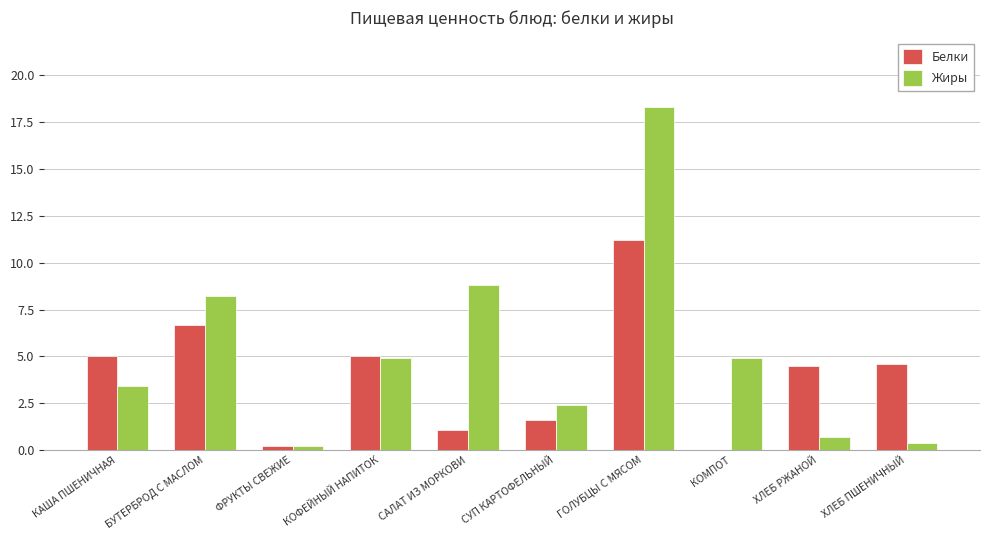

What is the sum of all Жиры values?

52.2